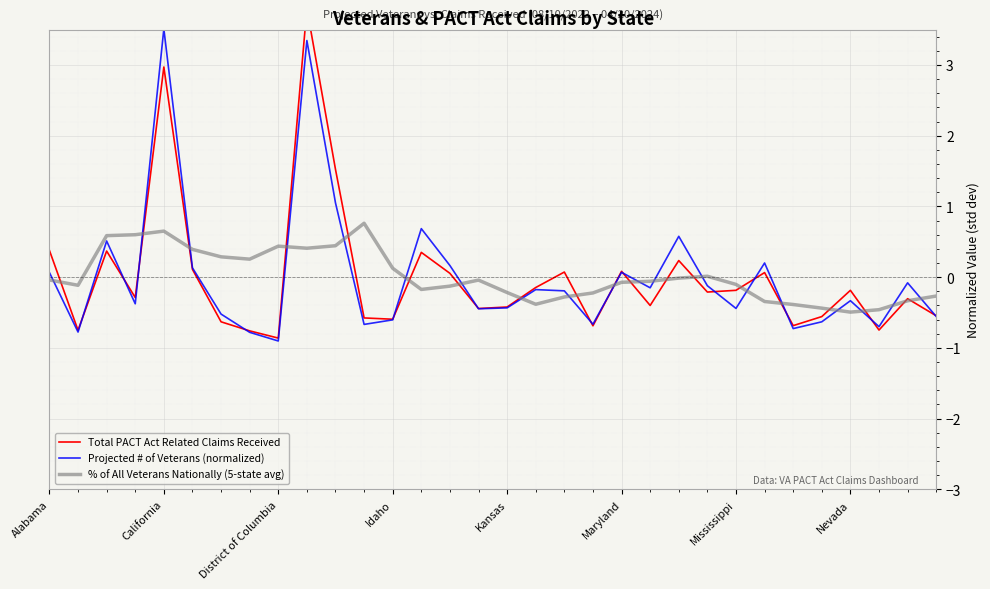

True or false: Projected # of Veterans (normalized) has a value of -0.6 at Idaho.

True